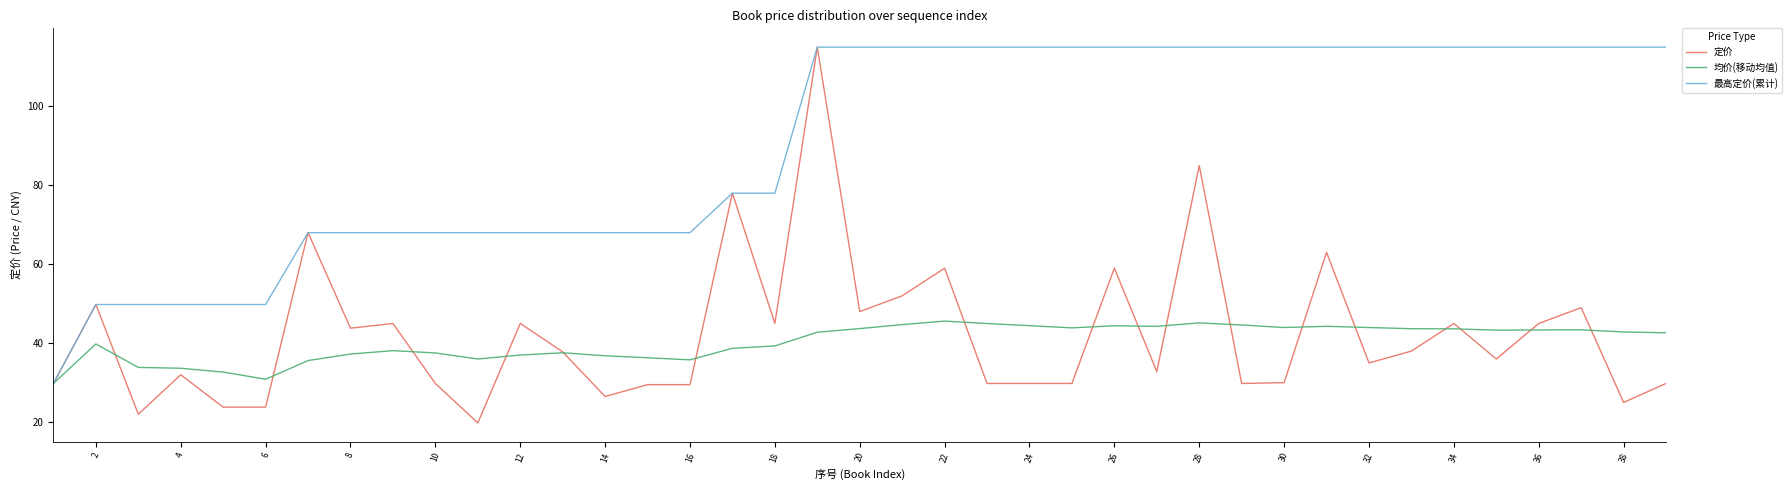

What is the maximum value shown in the chart?

115.0